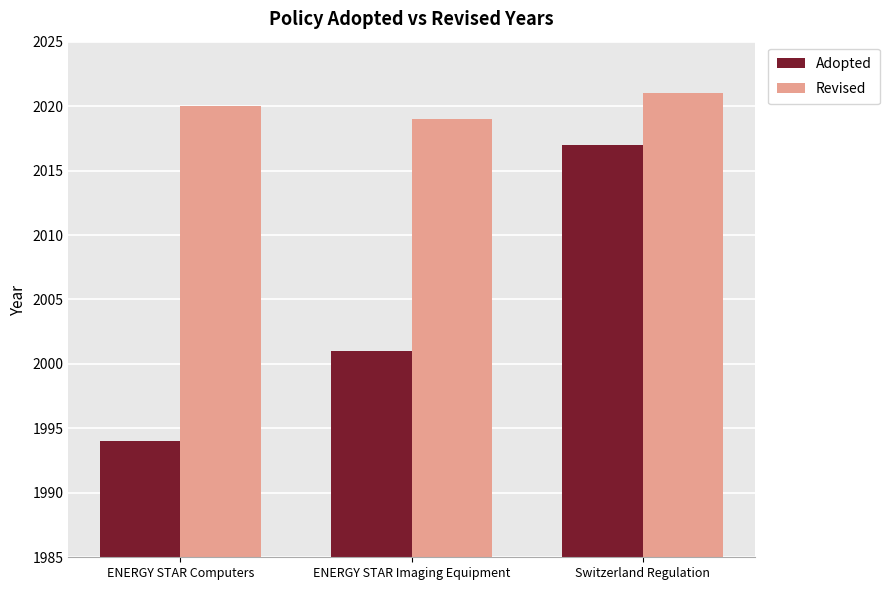

Which series has the largest range (max minus min)?

Adopted